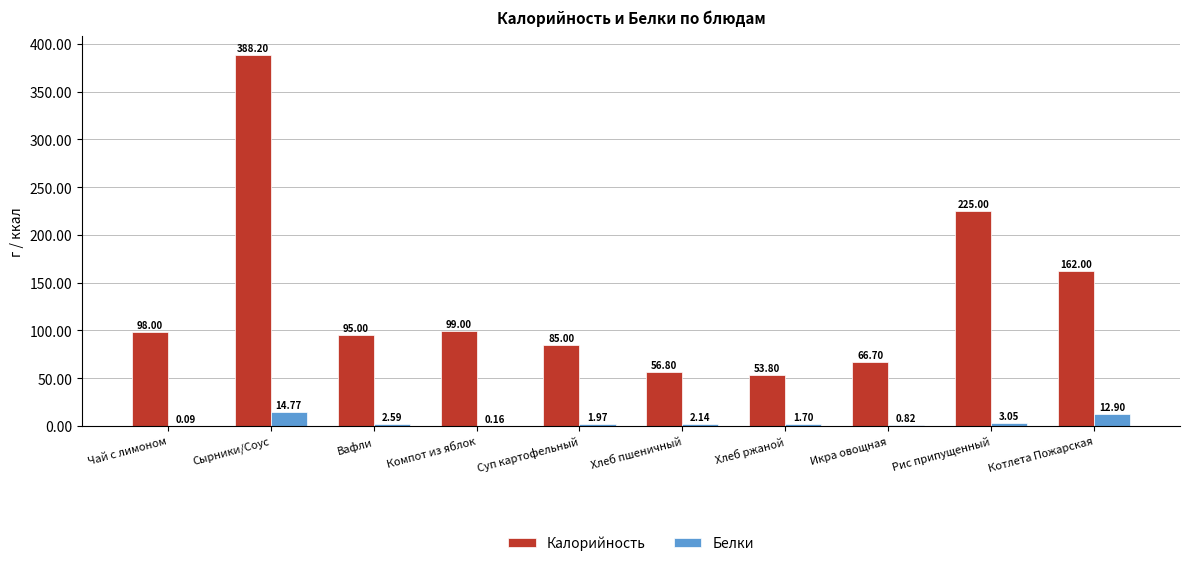

Is the value of Калорийность at Компот из яблок greater than the value of Белки at Икра овощная?

Yes